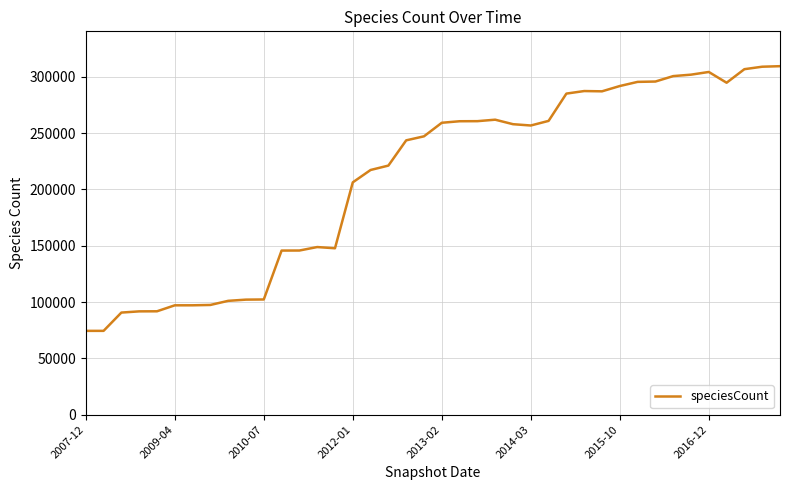

What is the minimum value shown in the chart?

74391